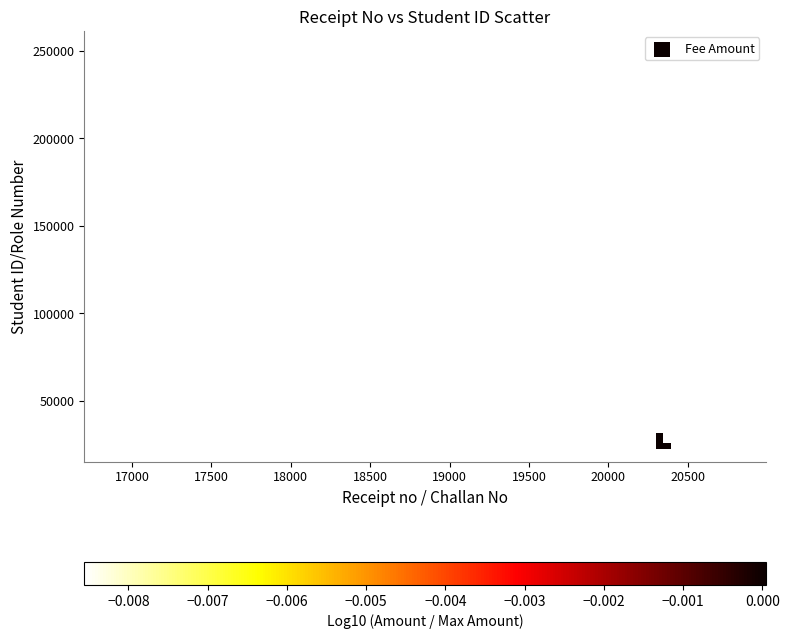

What Y value in the scatter plot is closest to 138323?

220184